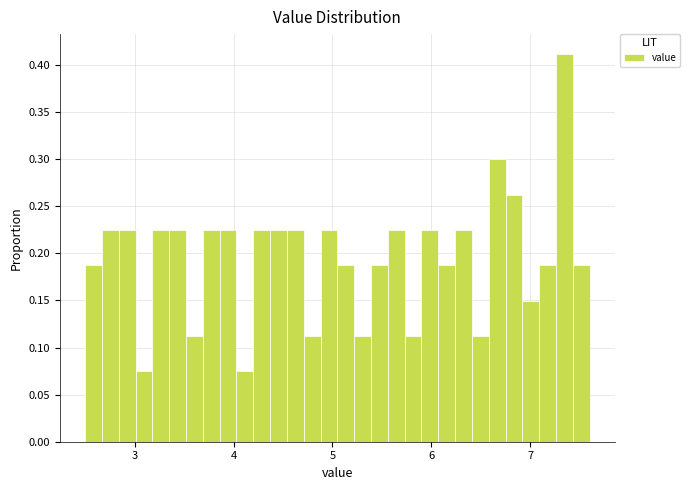

Around what value on the x-axis is the tallest bar? Give the approximate position of its centre, as read against the axis.

7.3